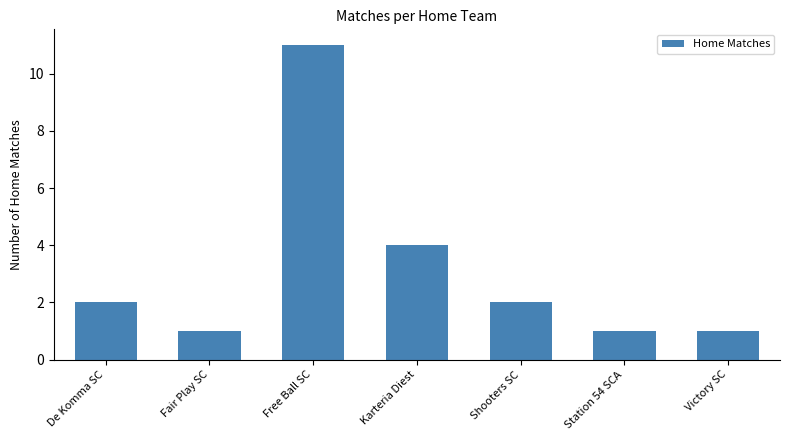

Does the chart contain stacked bars?

No